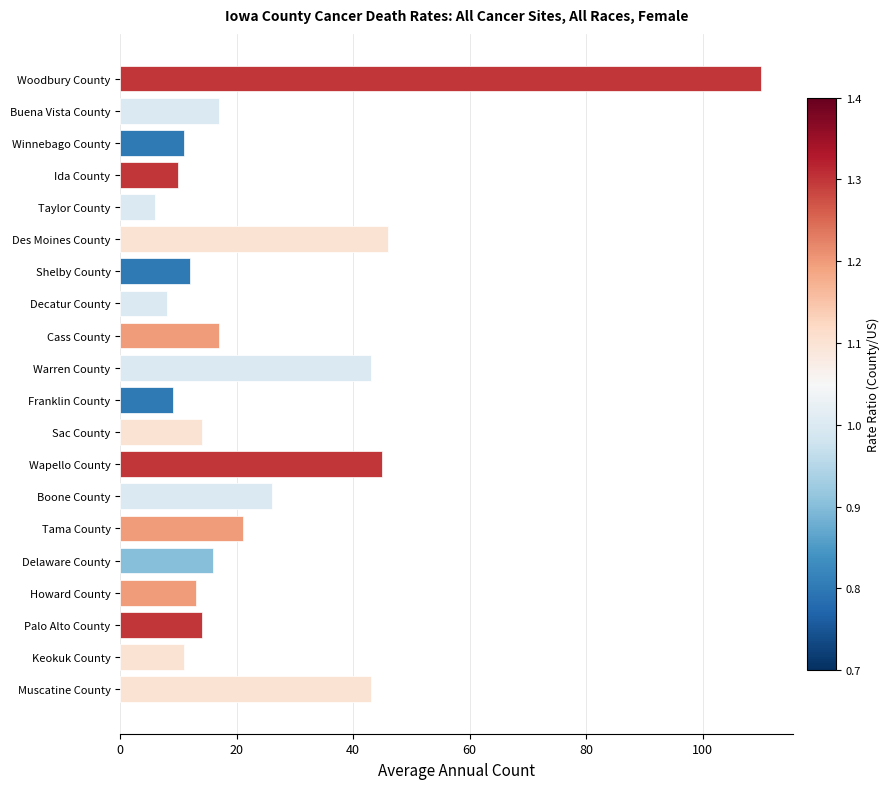

How many distinct data groups are displayed?

1